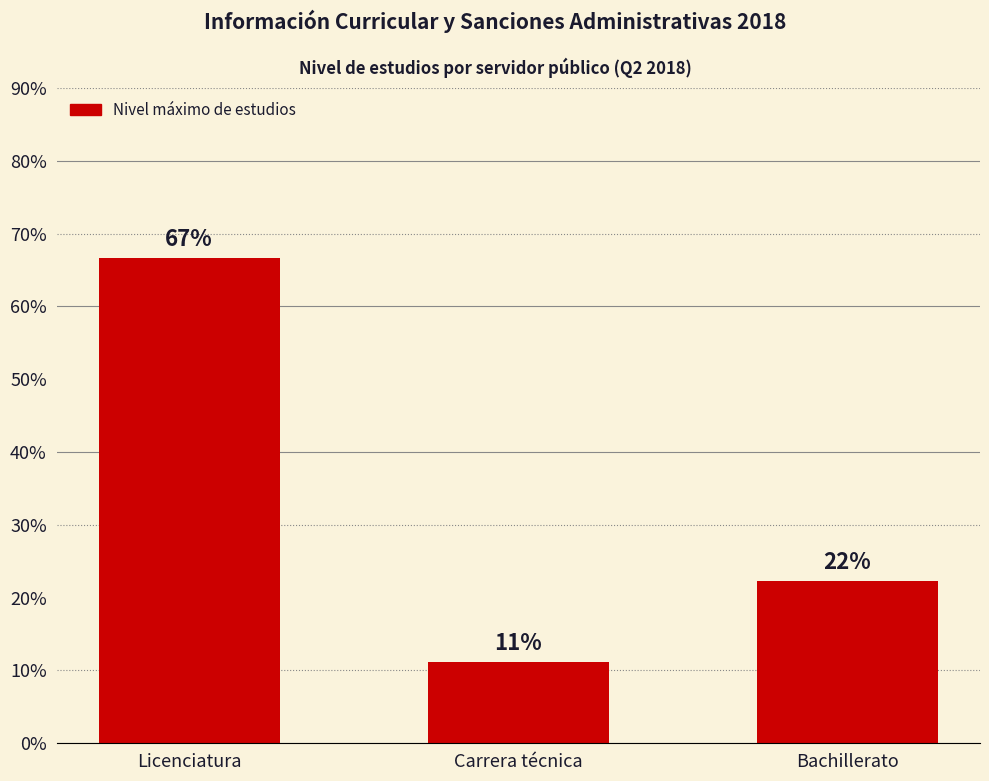

What is the label of the 1st bar from the left?

Licenciatura